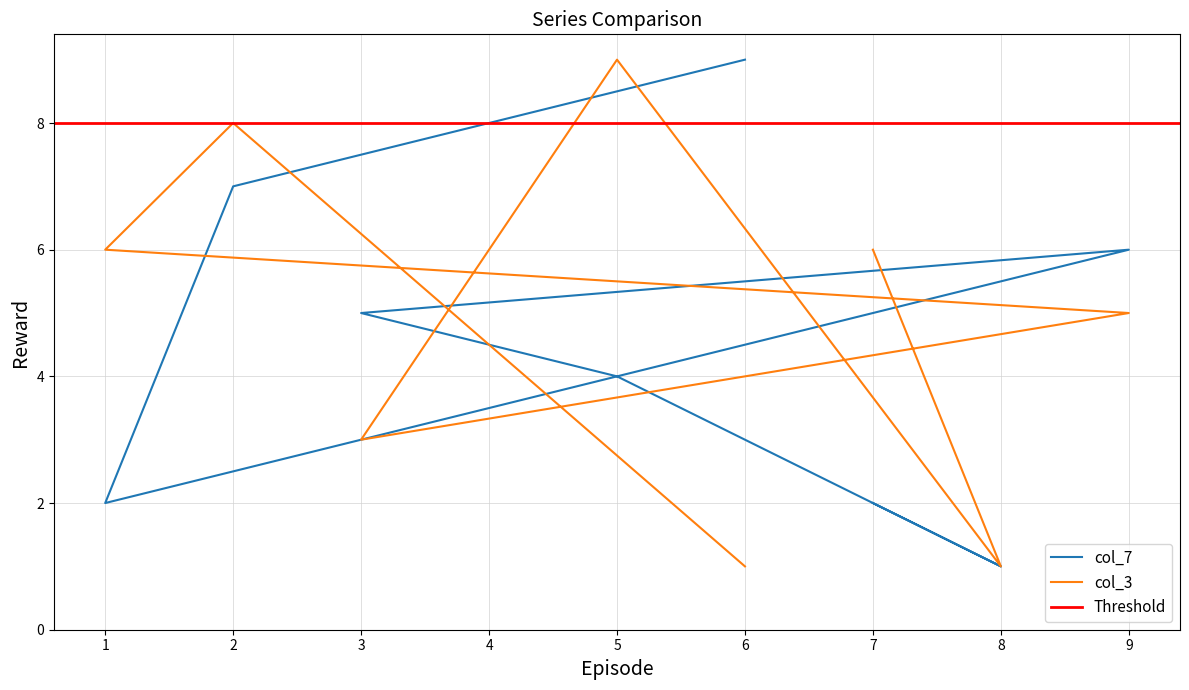

Between 1 and 4, which is larger?

4